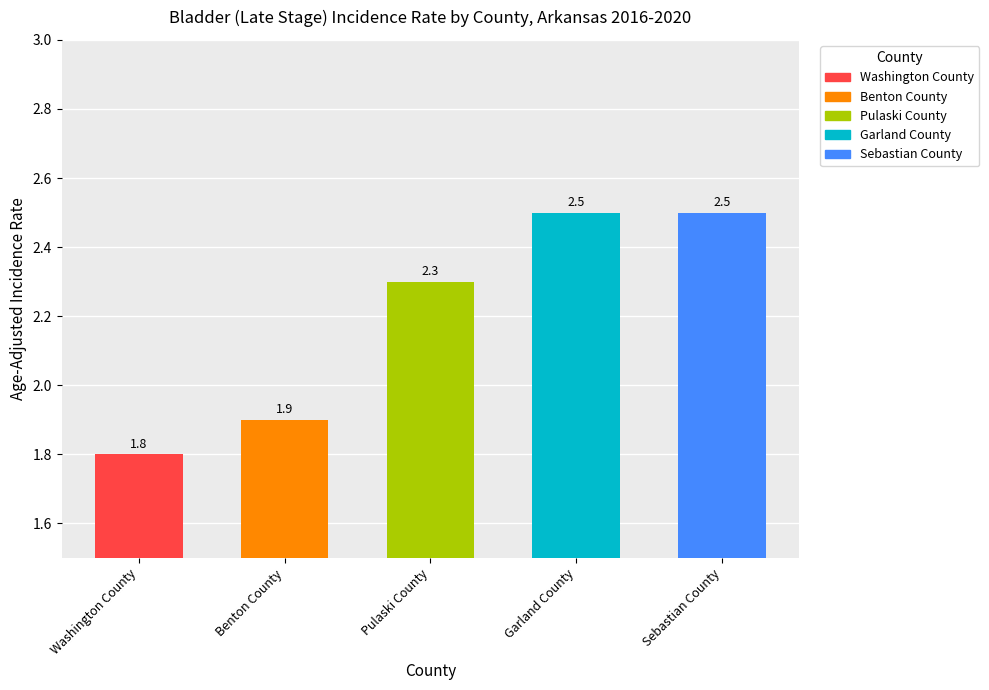

The chart shows a value of 3.5 at Garland County. True or false?

False